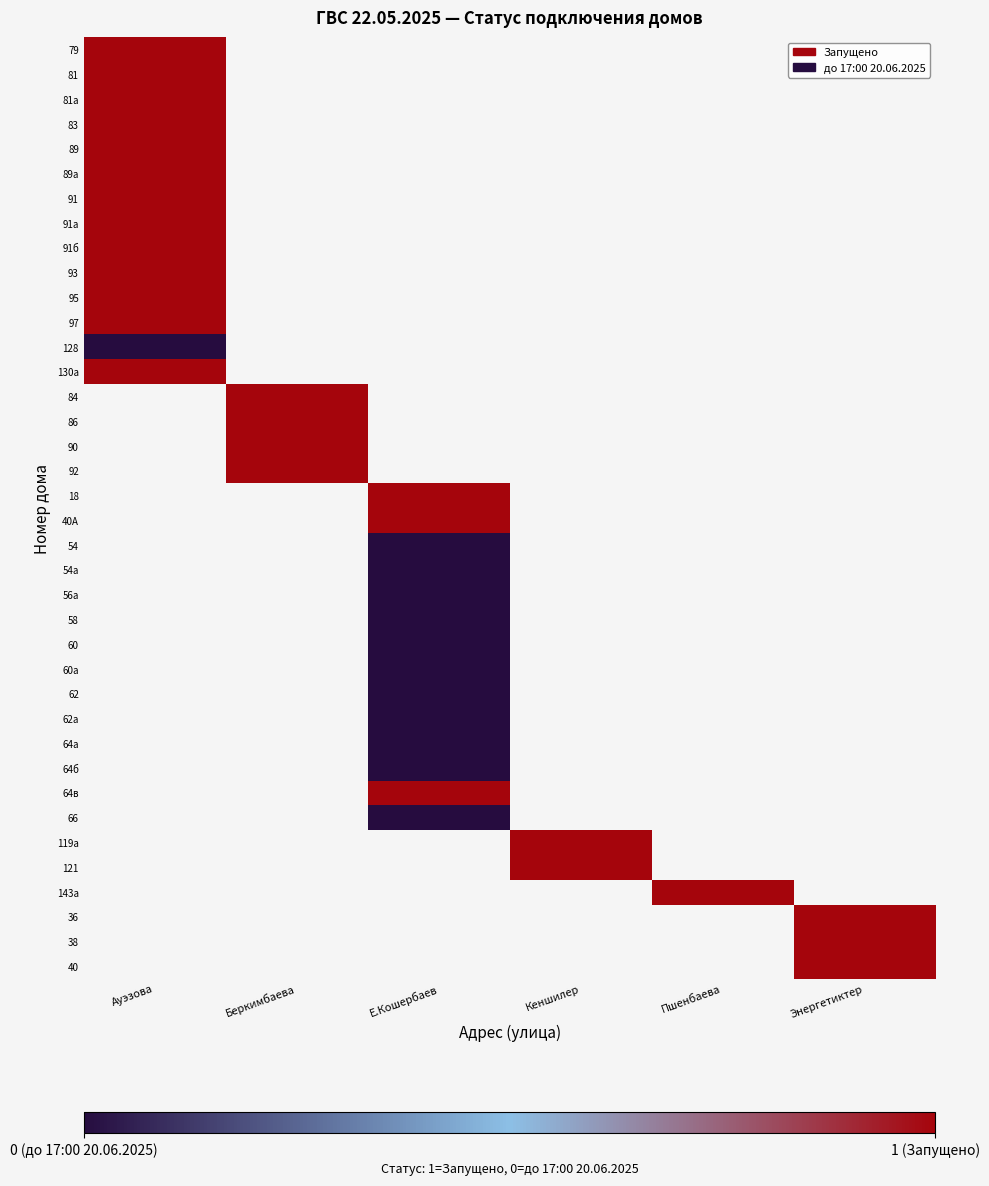

Rank the series by their maximum value, from highest to lowest.

79, 81, 81а, 83, 89, 89а, 91, 91а, 91б, 93, 95, 97, 130а, 84, 86, 90, 92, 18, 40А, 54, 54а, 56а, 58, 60, 60а, 62, 62а, 64а, 64б, 64в, 66, 119а, 121, 143а, 36, 38, 40, 128